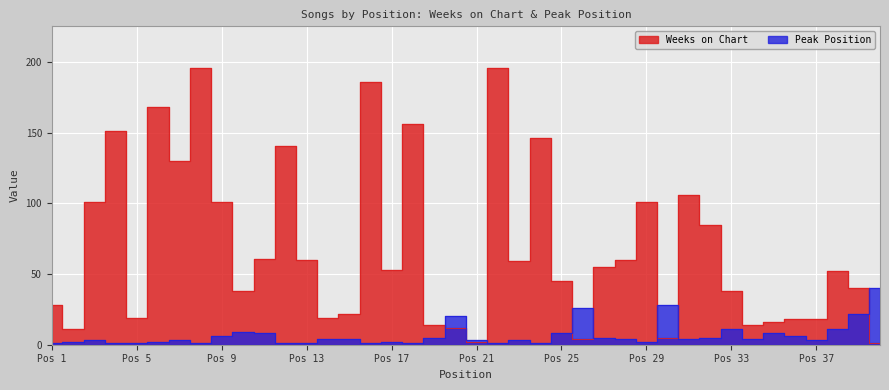

What is the maximum value for Peak Position?

40